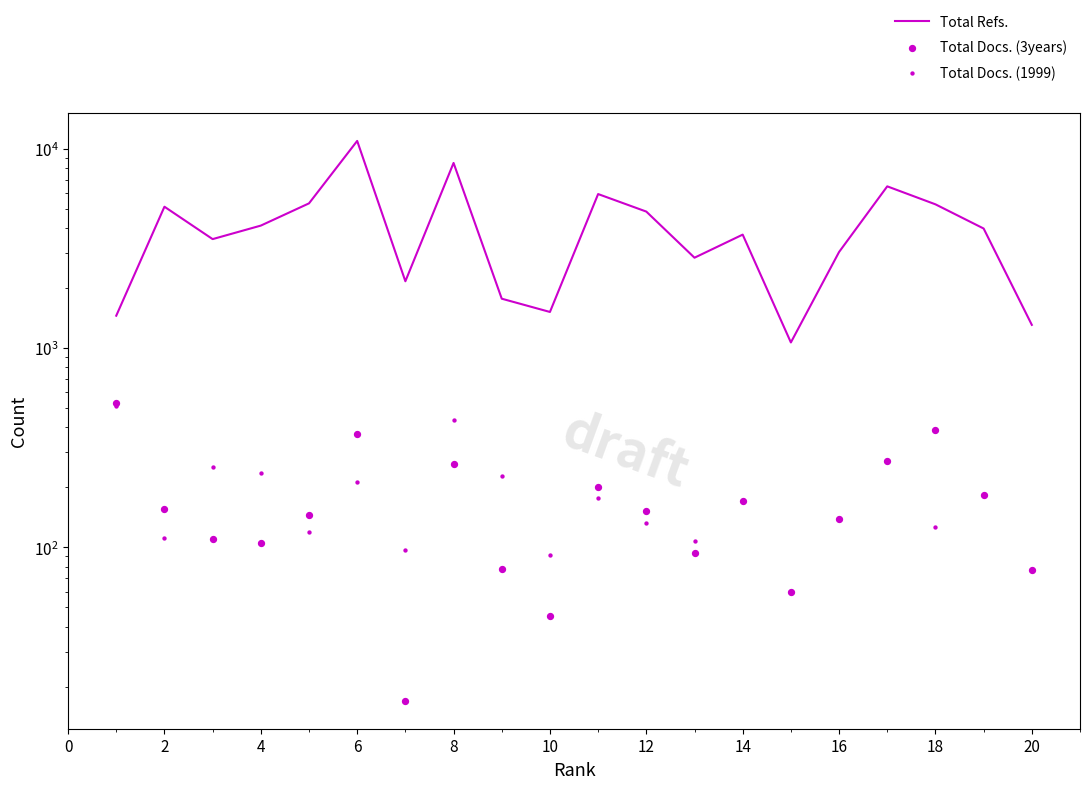

What are all the series names shown in the legend?

Total Refs., Total Docs. (3years), Total Docs. (1999)